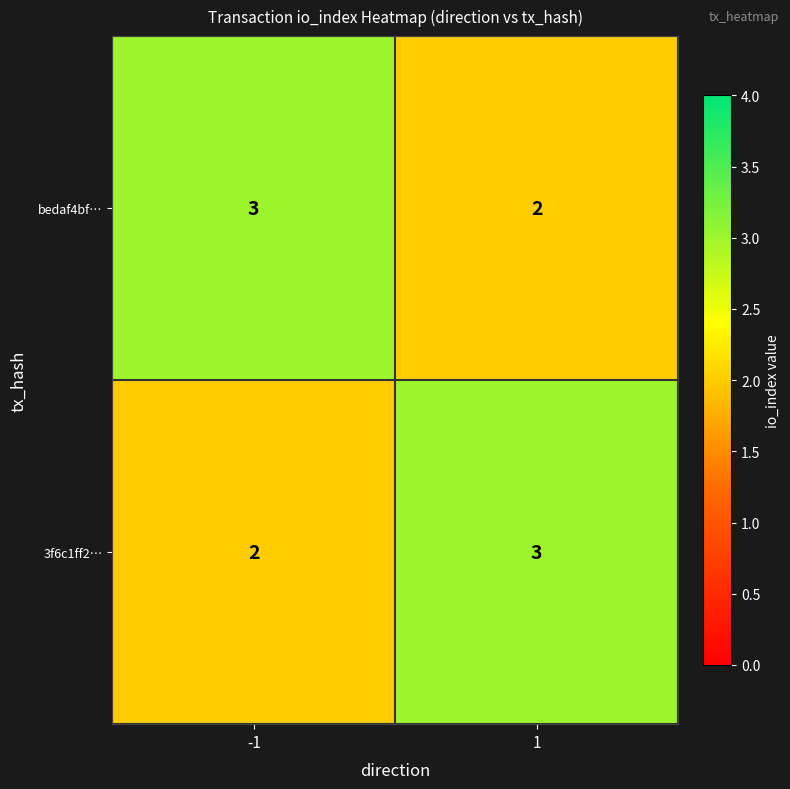

What is the greatest value displayed?

3